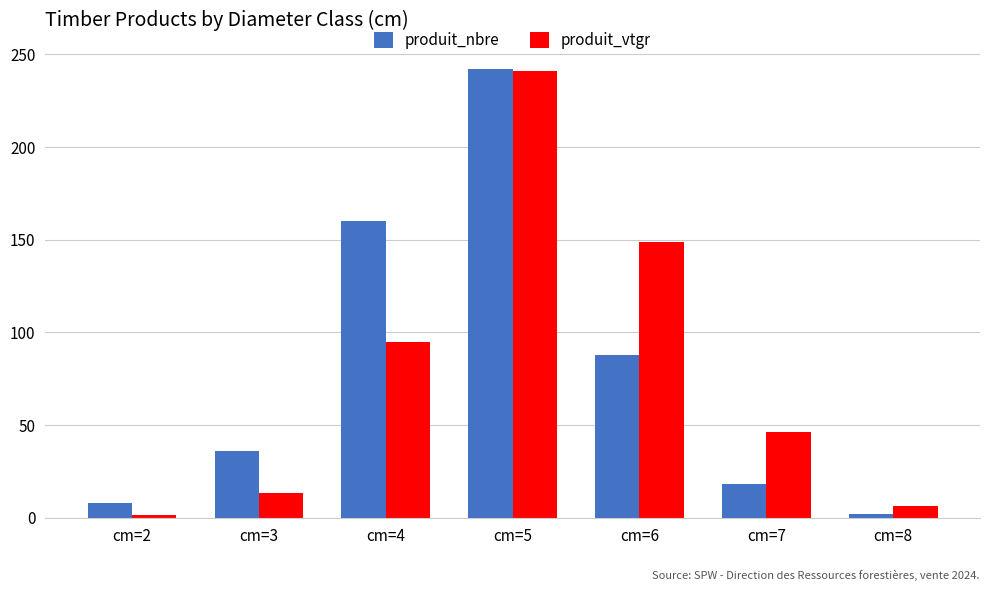

What are all the series names shown in the legend?

produit_nbre, produit_vtgr